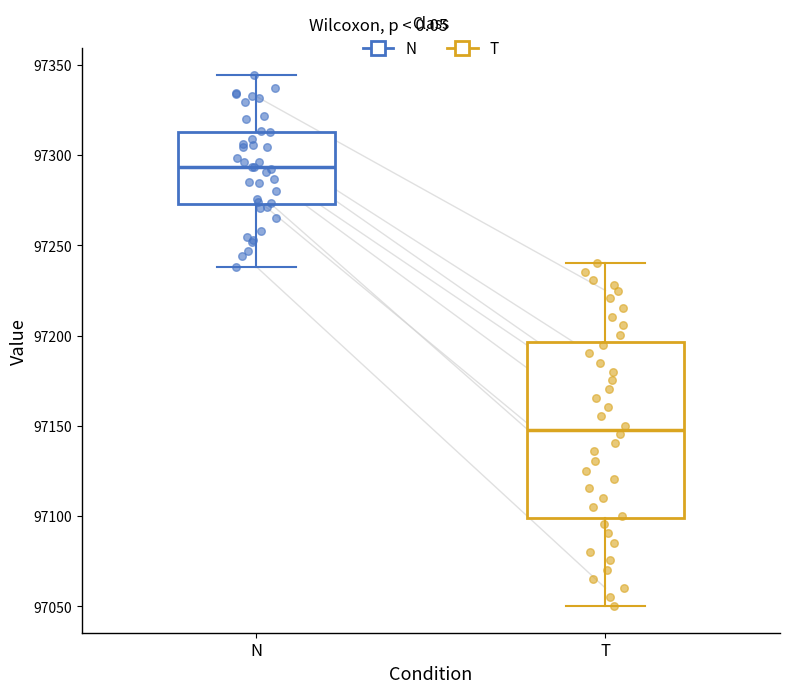

Reading left to right, transcribe this box plot: for each box, give where its median line is, the range the box spans, and where its two whiskers end, as read against the y-axis. The values are not printed on the chart, so give them approximately, as read against the axis.

N: median 97295, box 97275 to 97315, whiskers 97240 to 97345
T: median 97150, box 97100 to 97195, whiskers 97050 to 97240